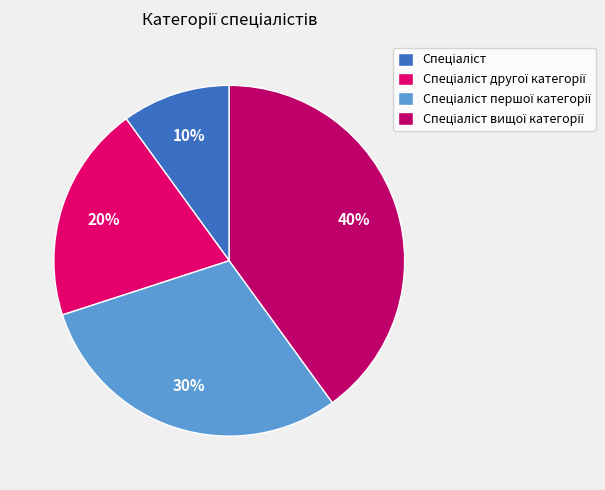

How many segments does this pie chart have?

4